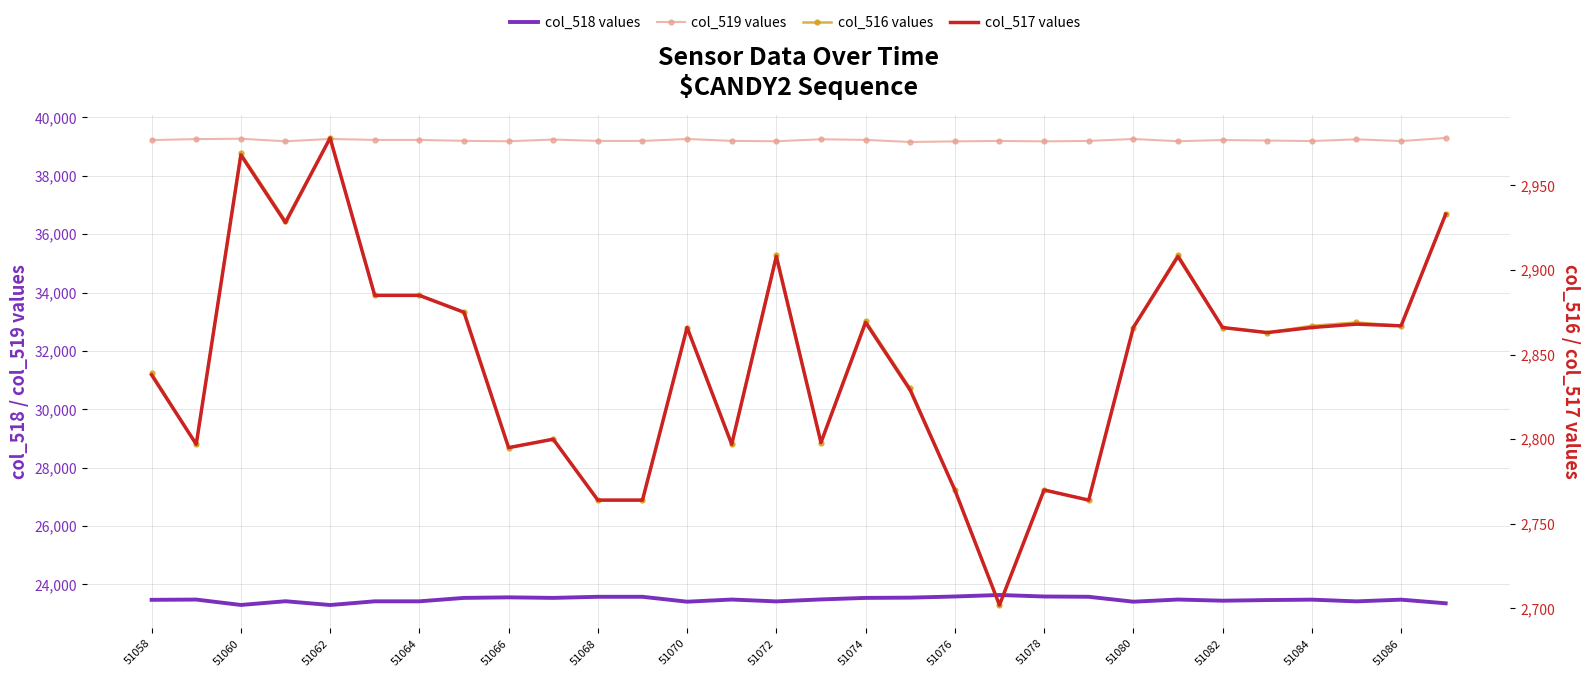

What is the difference between the maximum and minimum values in the col_518 values series?

344